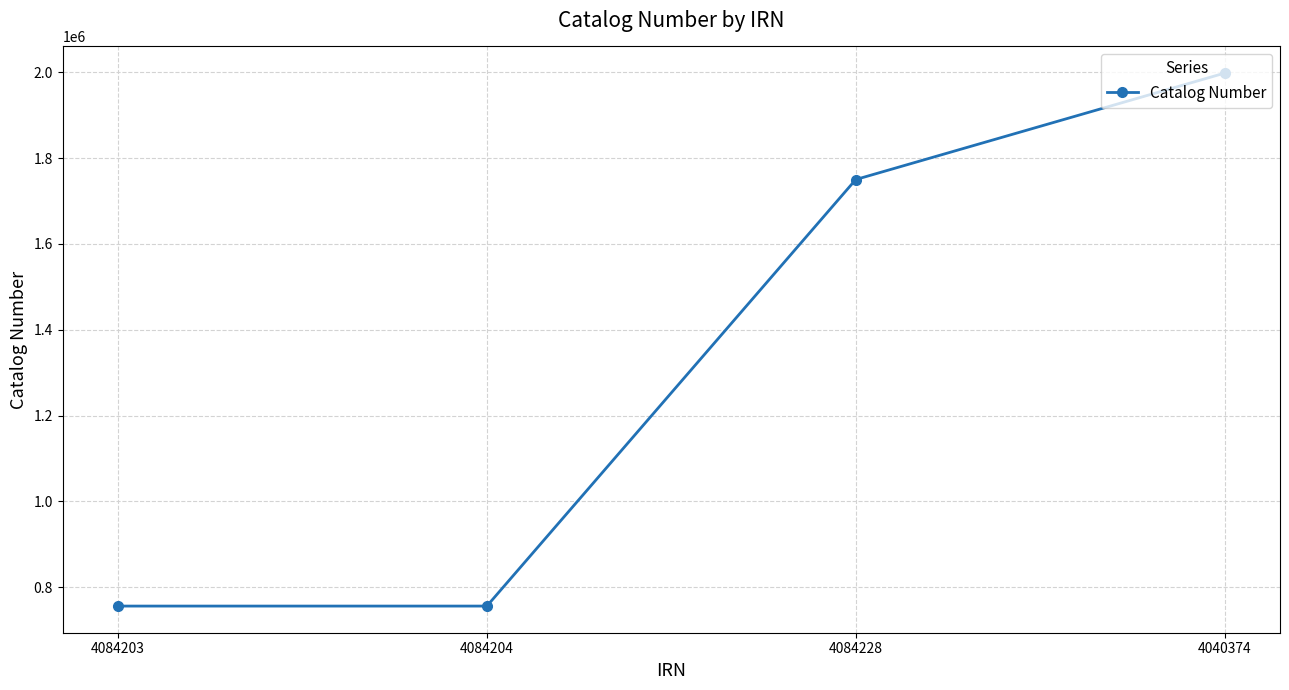

The chart shows a value of 756393 at 4084203. True or false?

True